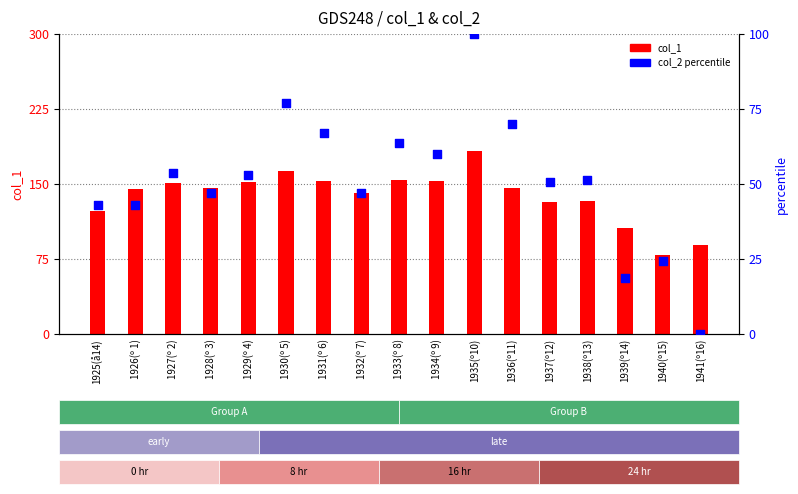

At how many categories does at least one series exceed 9?

17